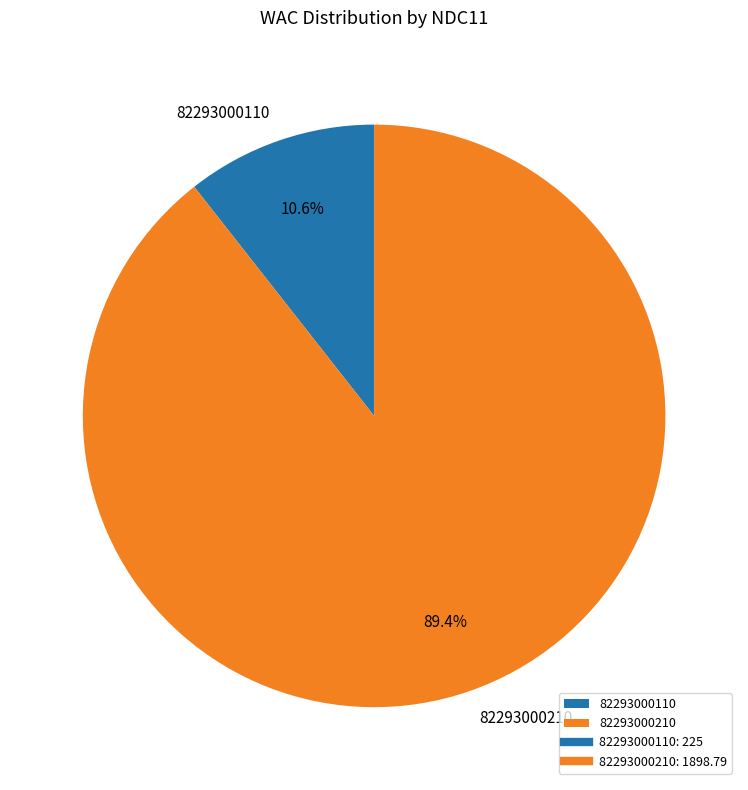

To the nearest percent, what is the average slice percentage?

50%